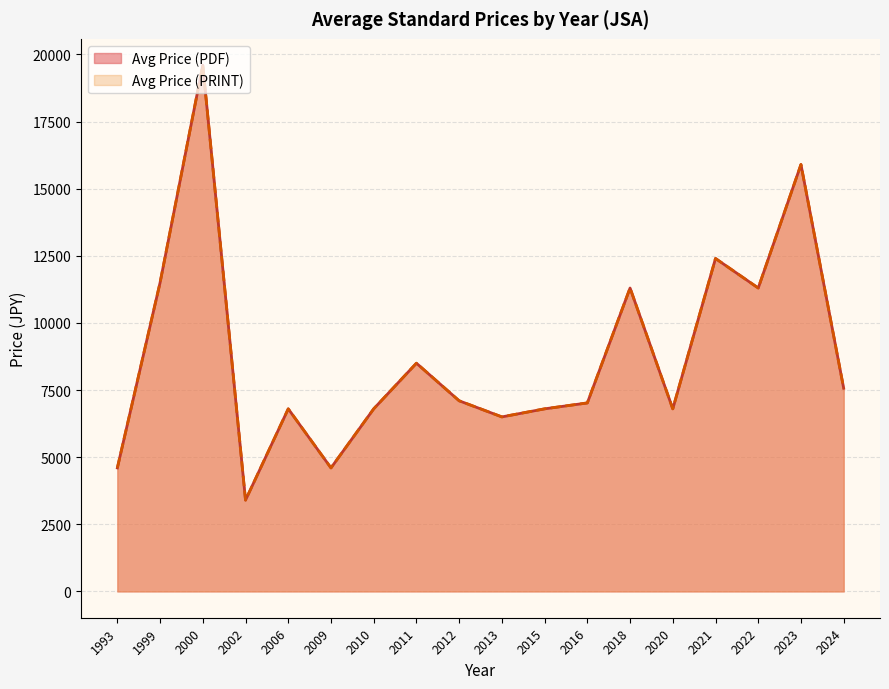

Which series has the largest range (max minus min)?

Avg Price (PDF)